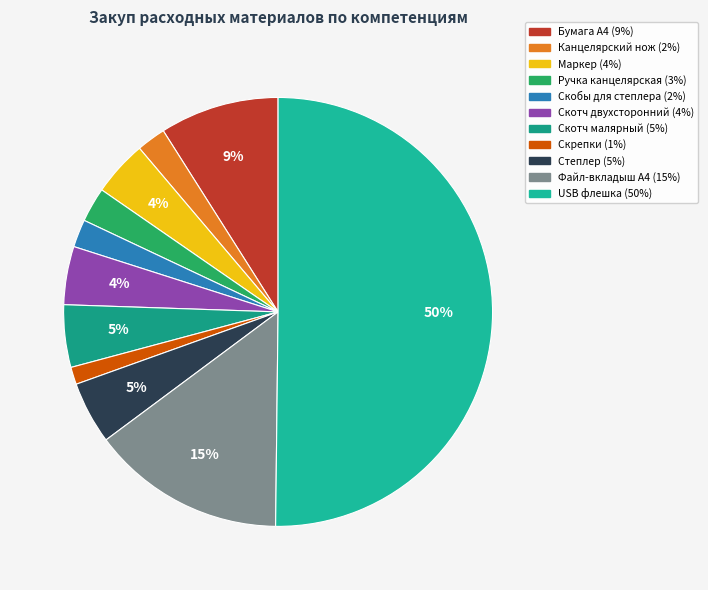

To the nearest percent, what is the average slice percentage?

9%